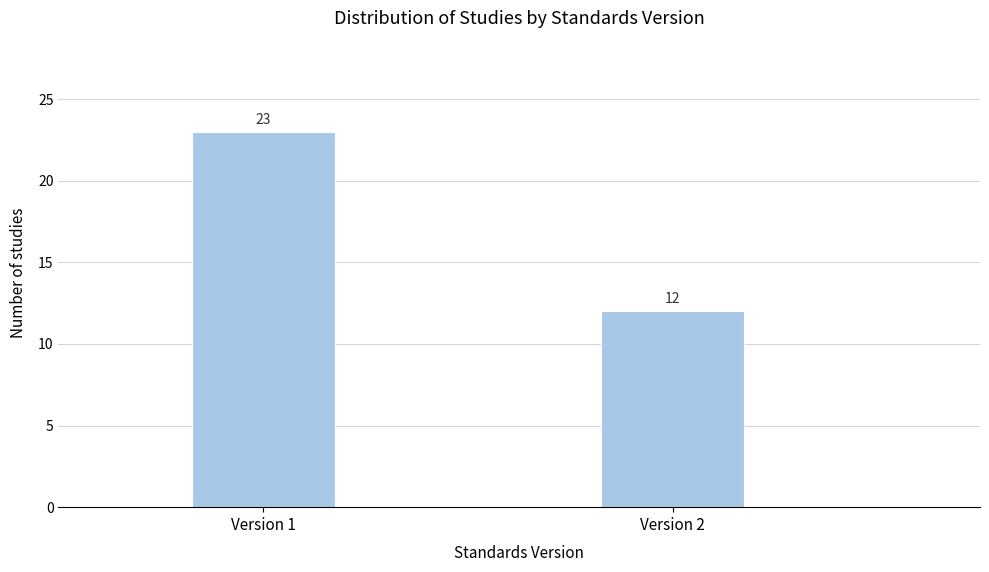

Reading left to right, list all the values displayed in this chart.

23	12